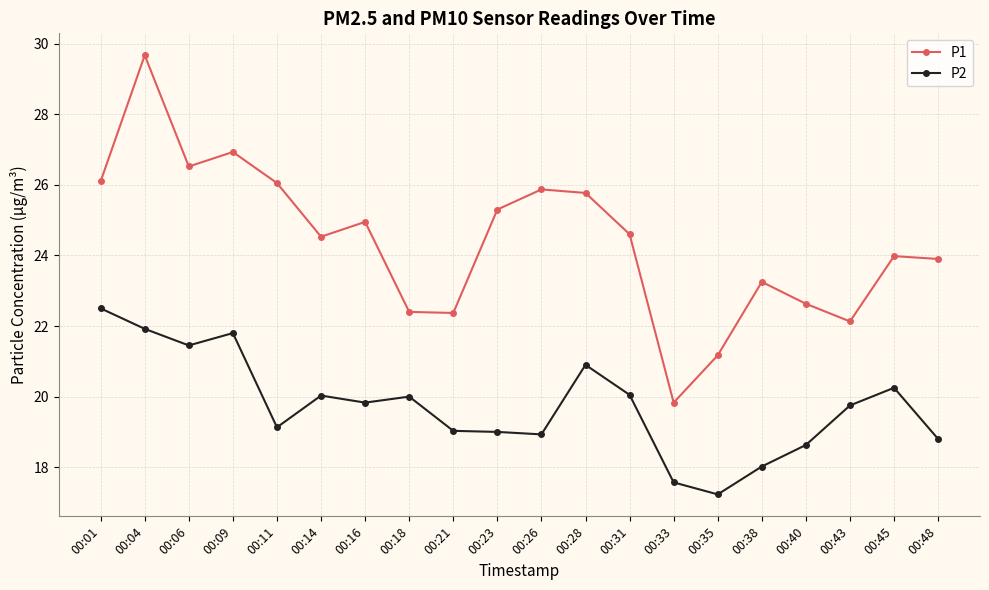

True or false: P2 and P1 intersect in this chart.

False